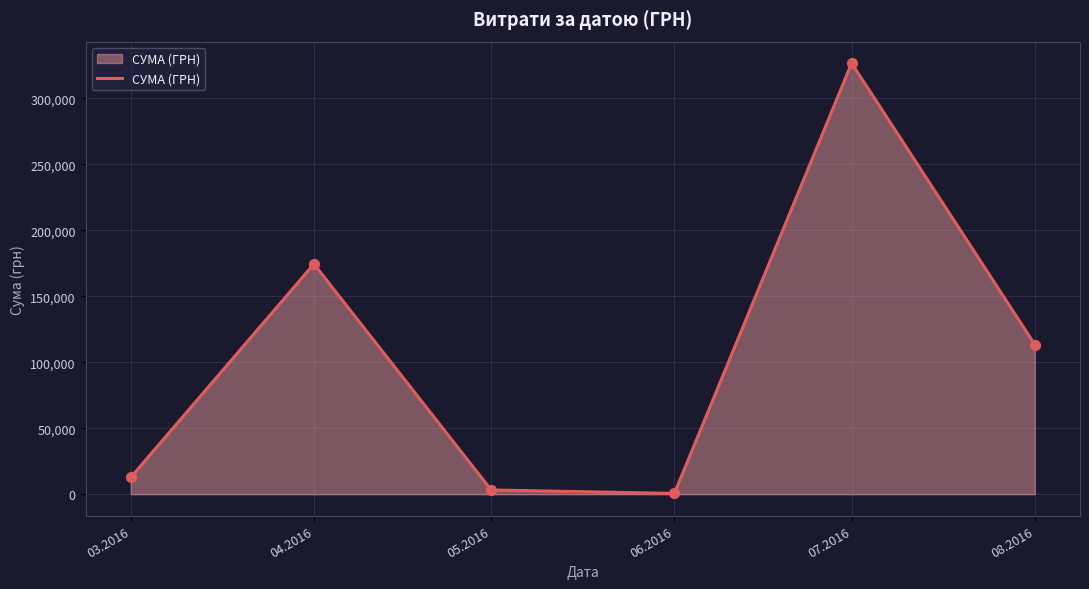

What is the change in value from 03.2016 to 05.2016?

-9521.5